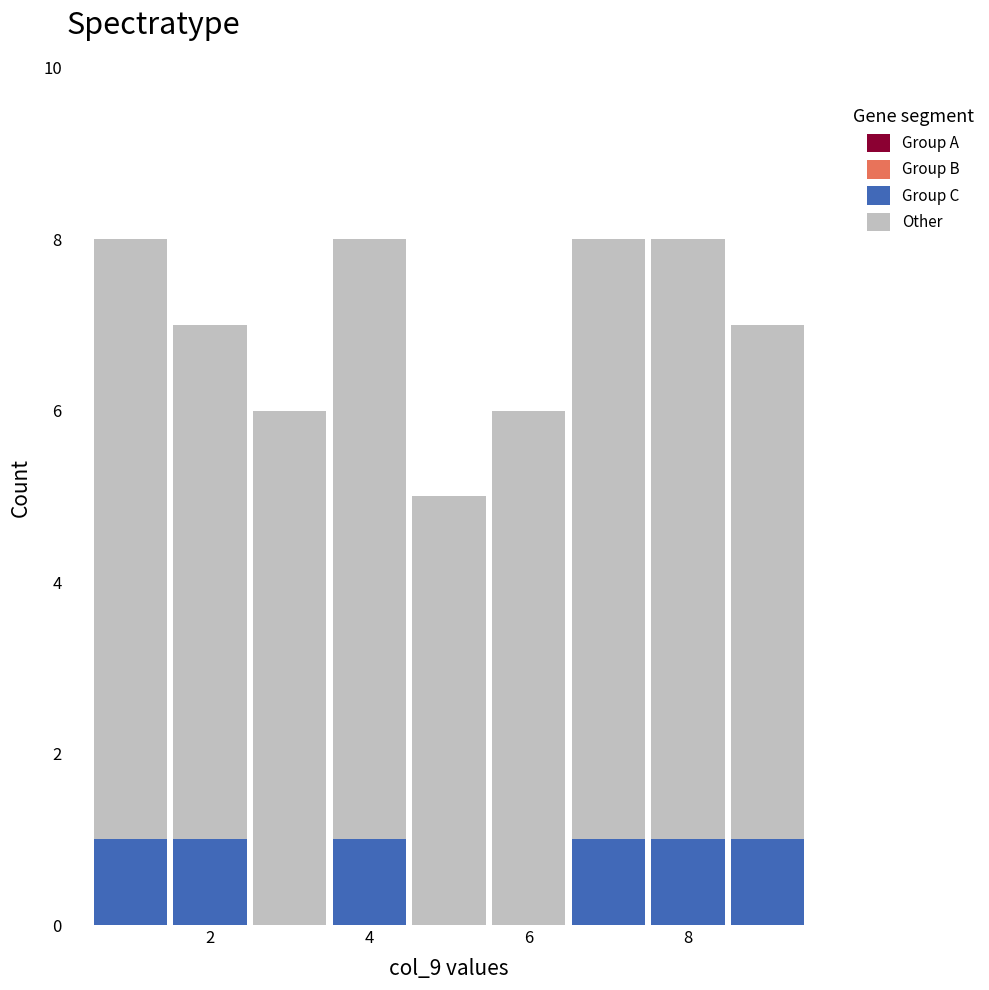

What is the total height of the stacked bar covering 4.5 to 5.5 on the x-axis? Neither the bar edges nor the heights are printed on the chart, so give them approximately, as read against the axes.

5